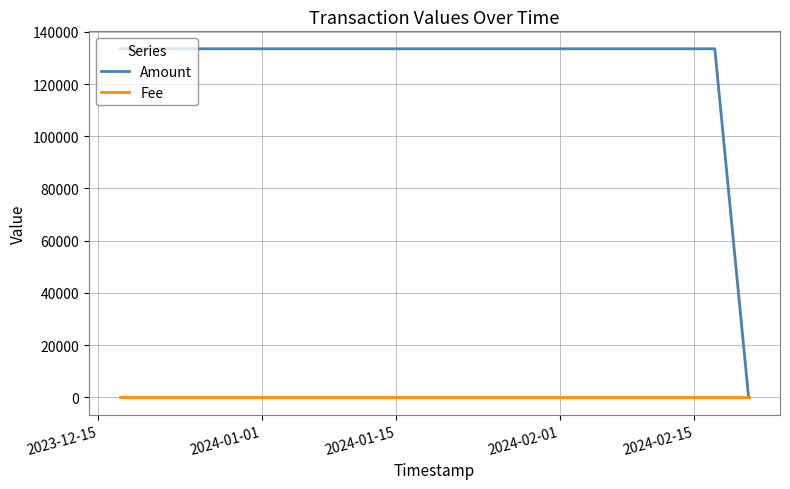

What are all the series names shown in the legend?

Amount, Fee